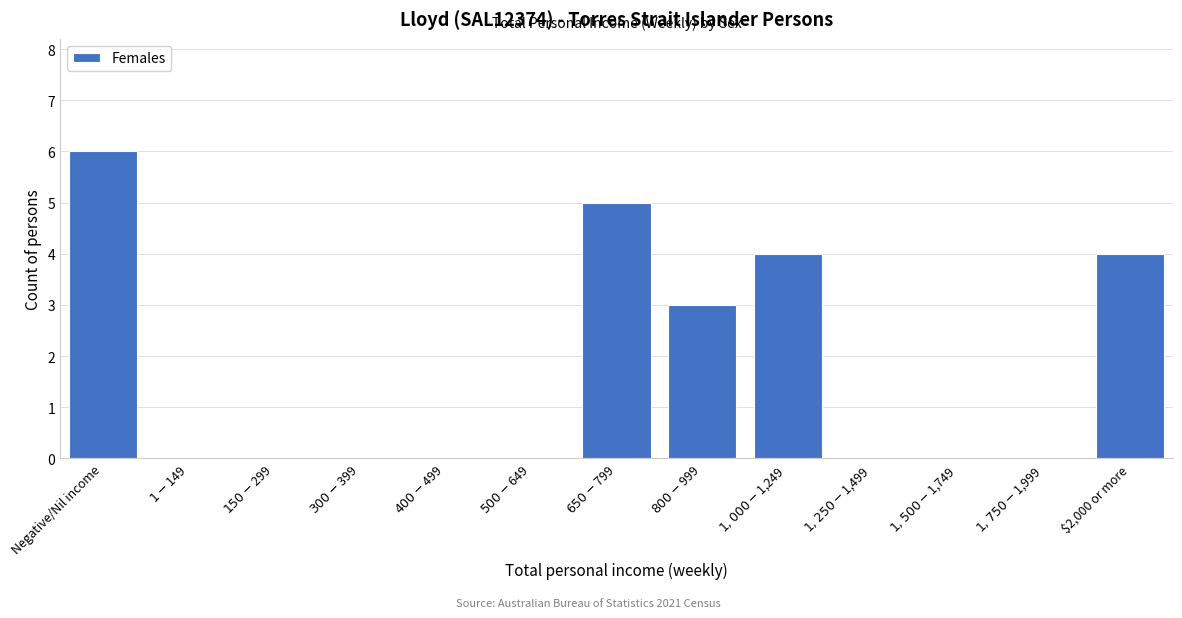

What is the sum of all values?

22